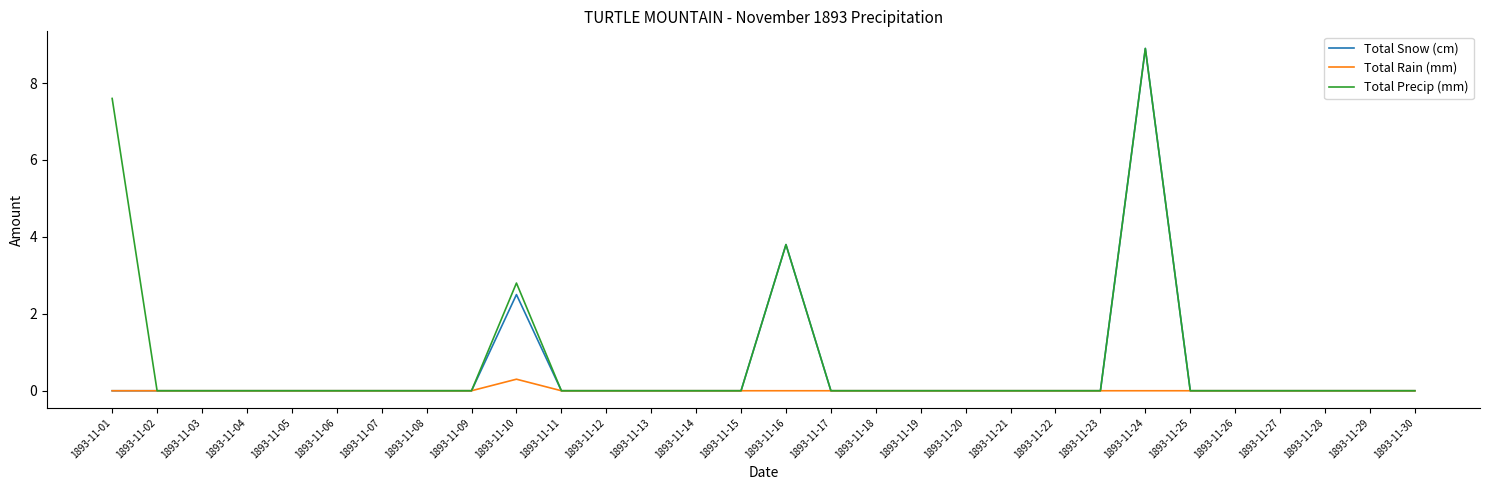

What value does the Total Rain (mm) series have at 1893-11-10?

0.3